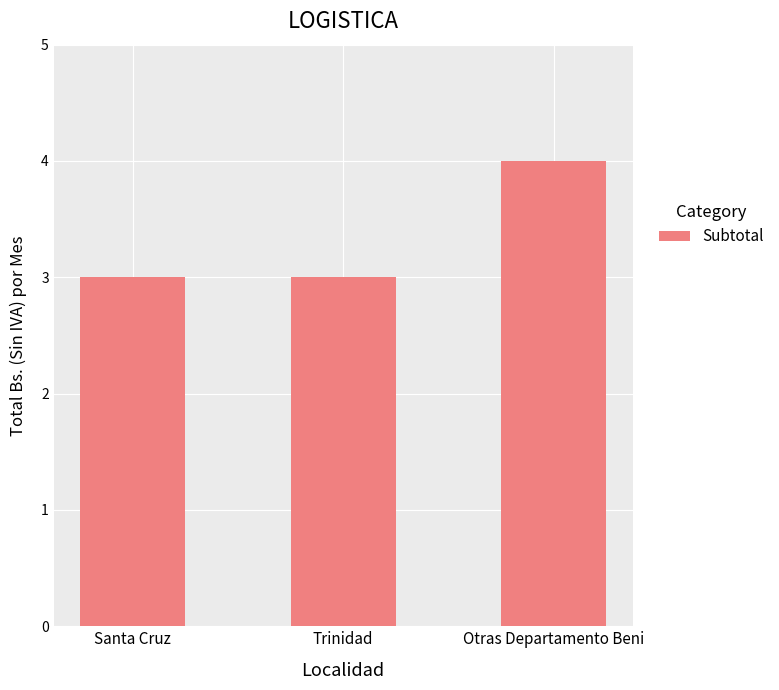

The value at Santa Cruz is 5. True or false?

False